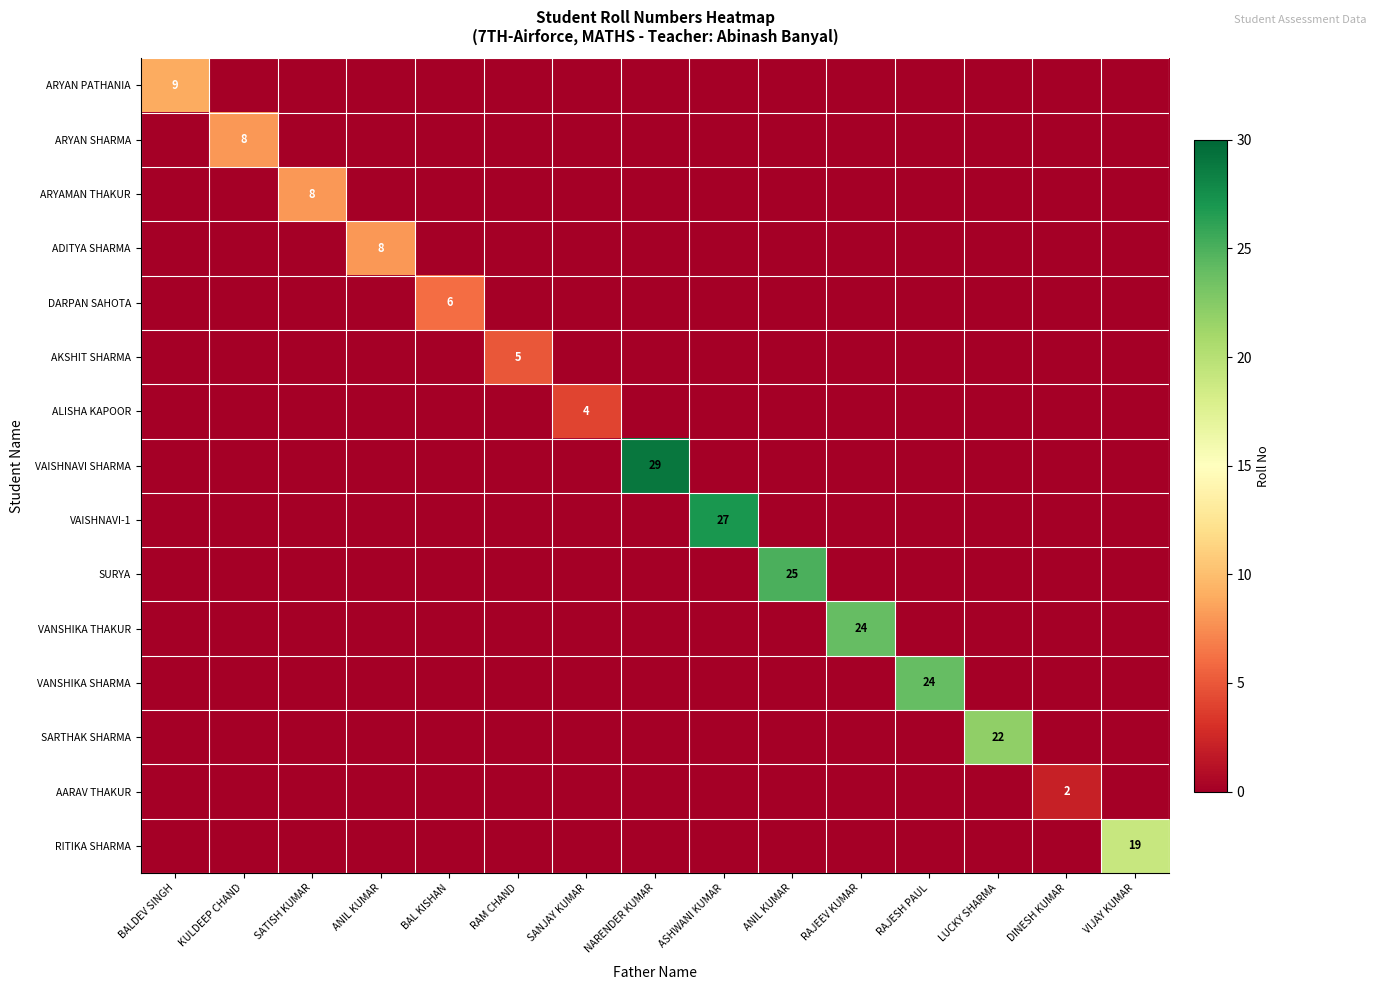

What is the total value across all series at VIJAY KUMAR?

19